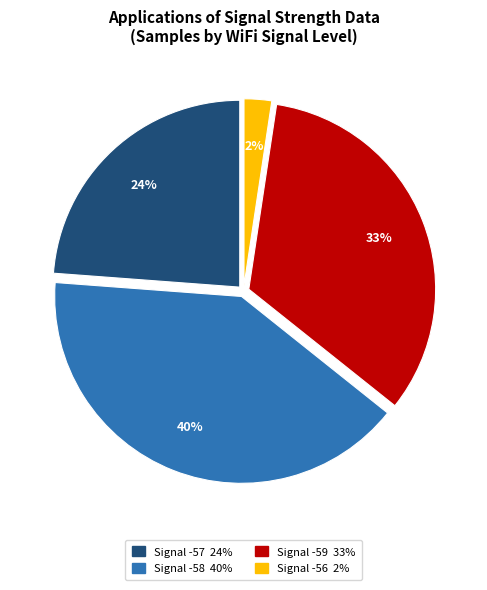

Is there any slice that represents more than half of the pie?

No